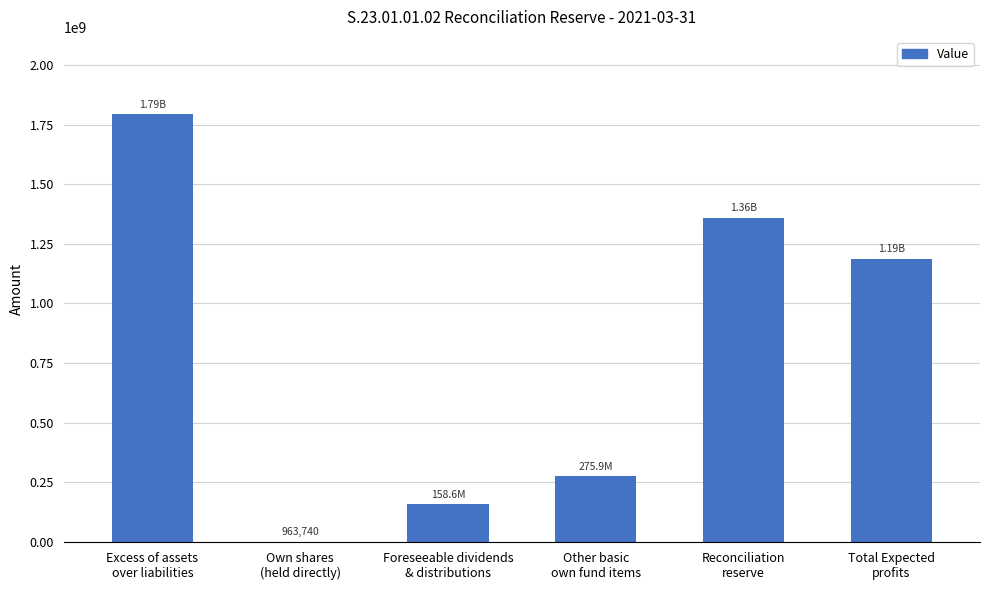

The chart shows a value of 963740.0 at Own shares
(held directly). True or false?

True